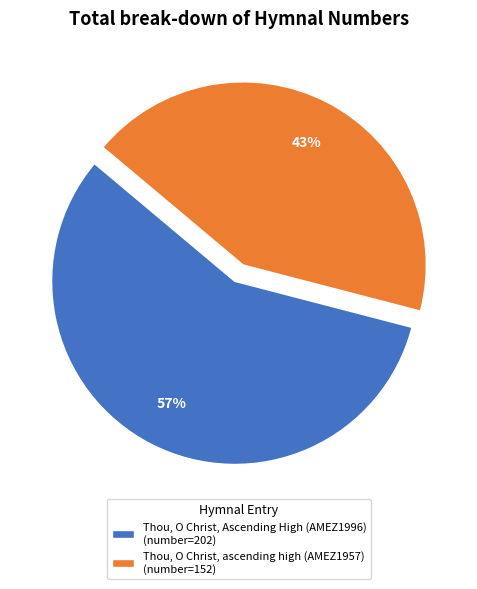

To the nearest percent, what percentage of the pie is Thou, O Christ, Ascending High (AMEZ1996)?

57%